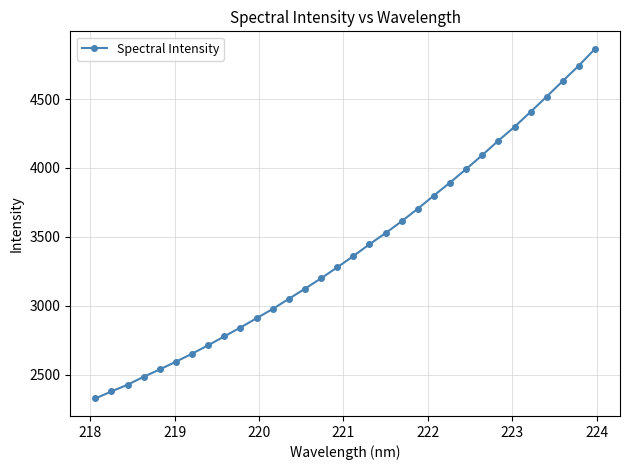

Count the number of values greater than 3360.

16